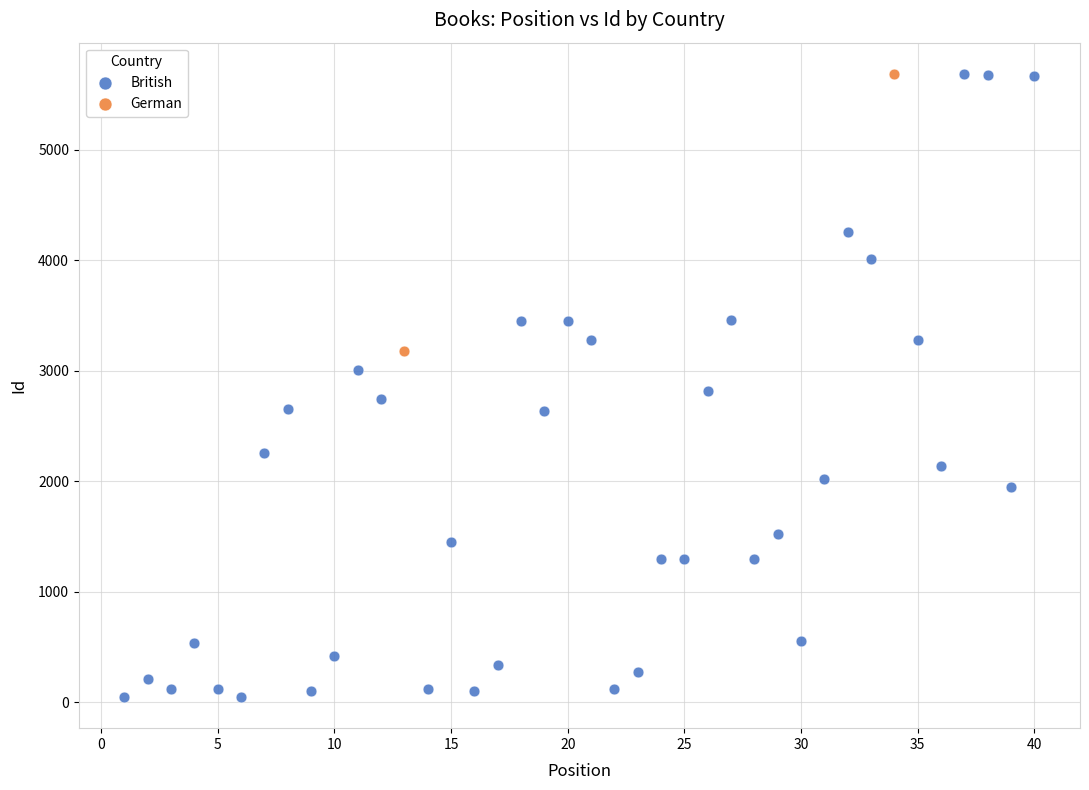

What are all the series names shown in the legend?

British, German